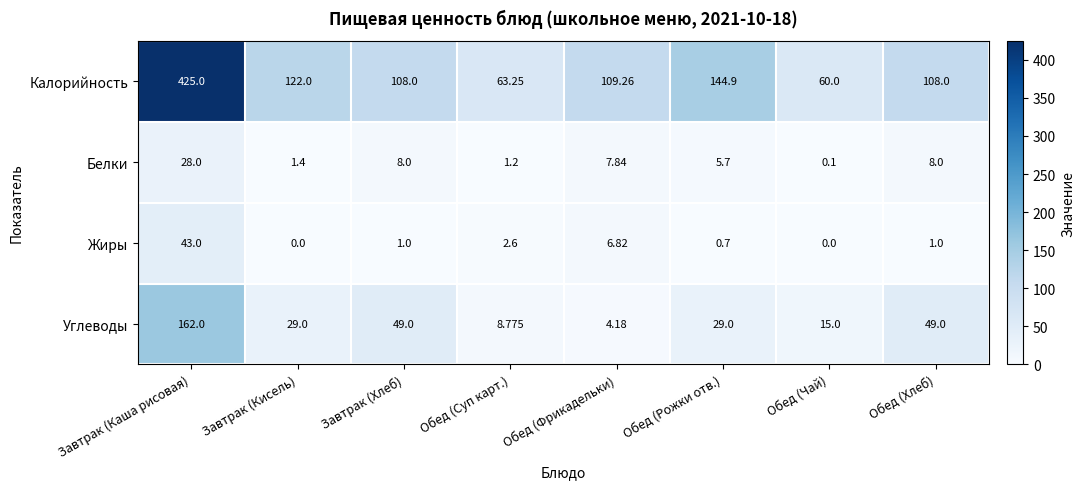

Between Завтрак (Каша рисовая) and Завтрак (Хлеб), which series saw the biggest shift?

Калорийность